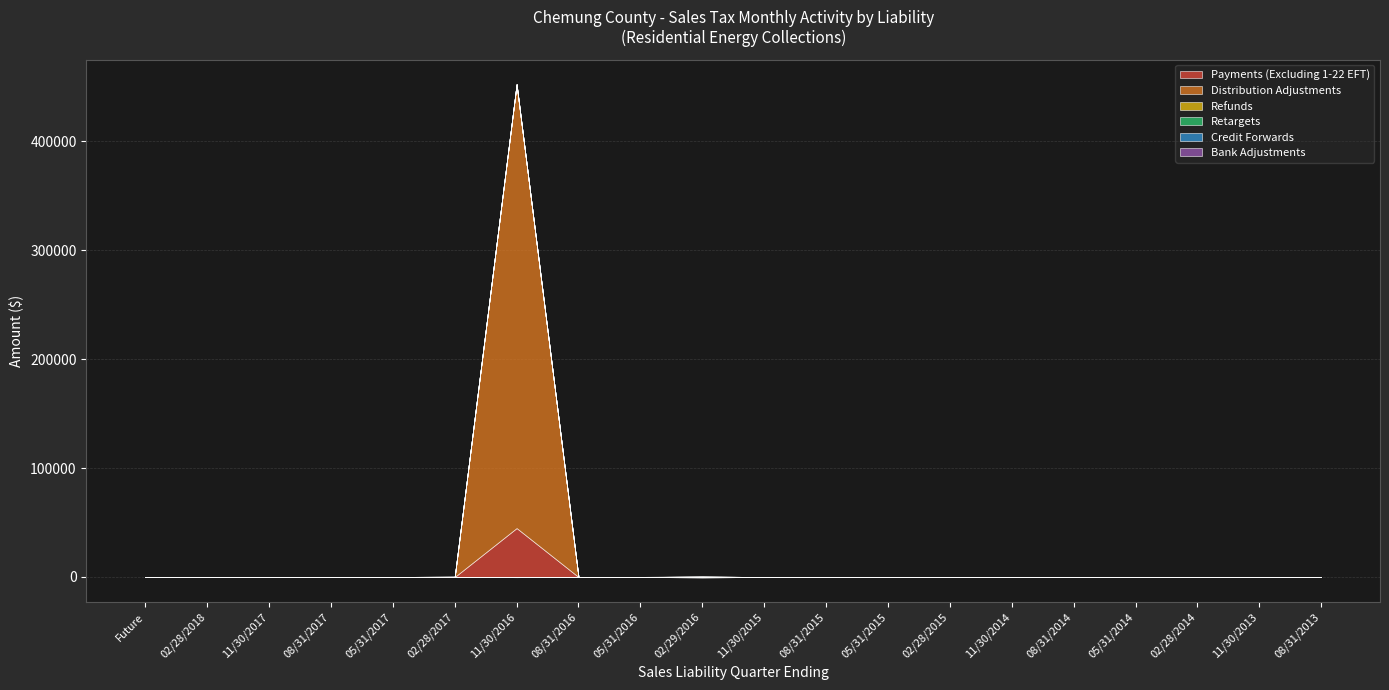

Is it true that Retargets equals 0.0 at 02/29/2016?

True